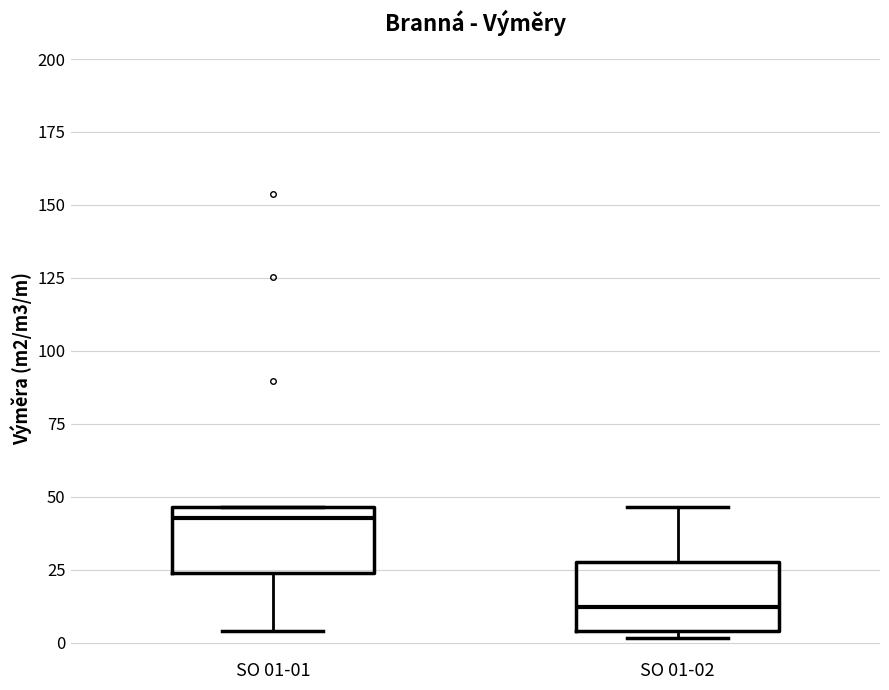

Where is the upper edge of the box for SO 01-01 on the y-axis? The values are not printed on the chart, so give them approximately, as read against the axis.

45